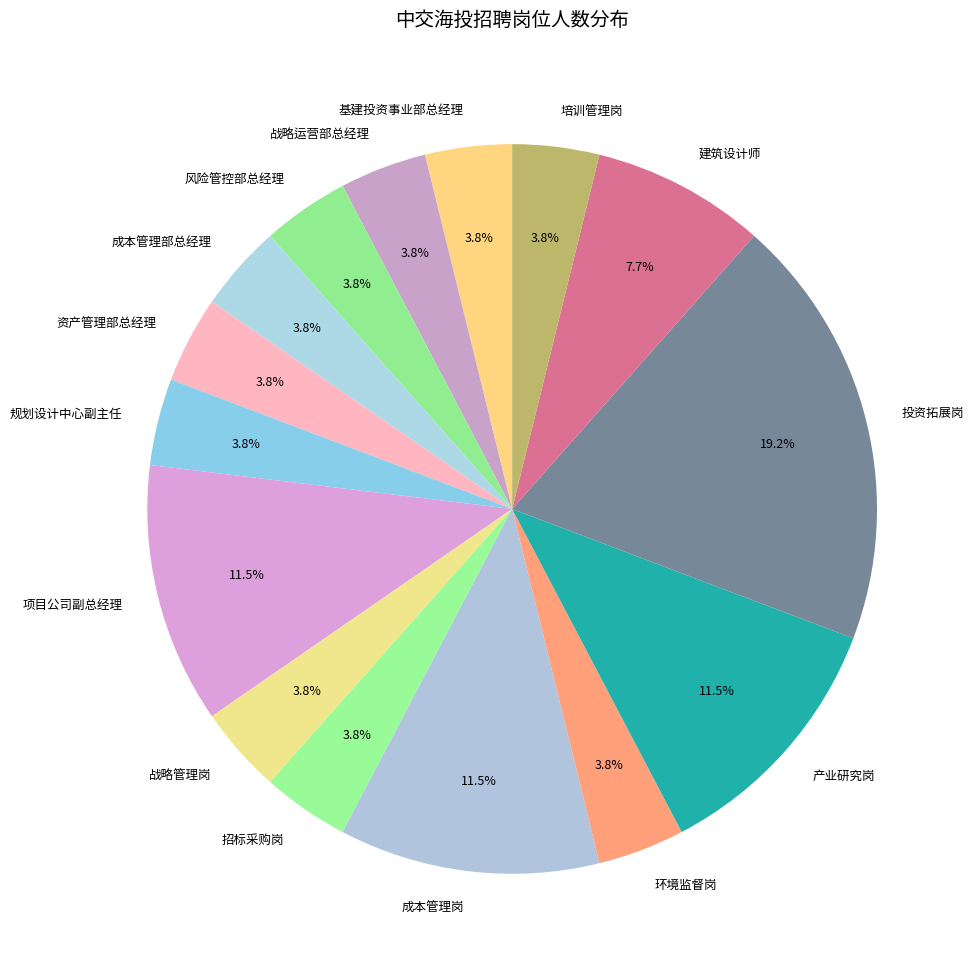

Does 产业研究岗 account for over 50% of the chart?

No